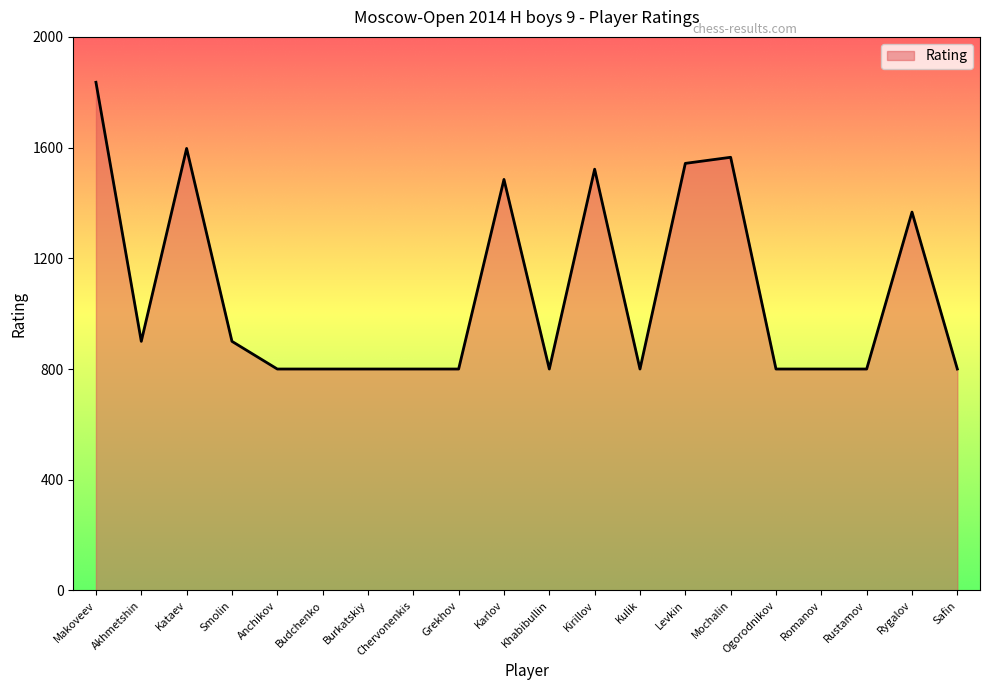

Reading left to right, extract all data points from this chart.

Makoveev=1836	Akhmetshin=900	Kataev=1597	Smolin=900	Anchikov=800	Budchenko=800	Burkatskiy=800	Chervonenkis=800	Grekhov=800	Karlov=1485	Khabibullin=800	Kirillov=1522	Kulik=800	Levkin=1543	Mochalin=1565	Ogorodnikov=800	Romanov=800	Rustamov=800	Rygalov=1367	Safin=800